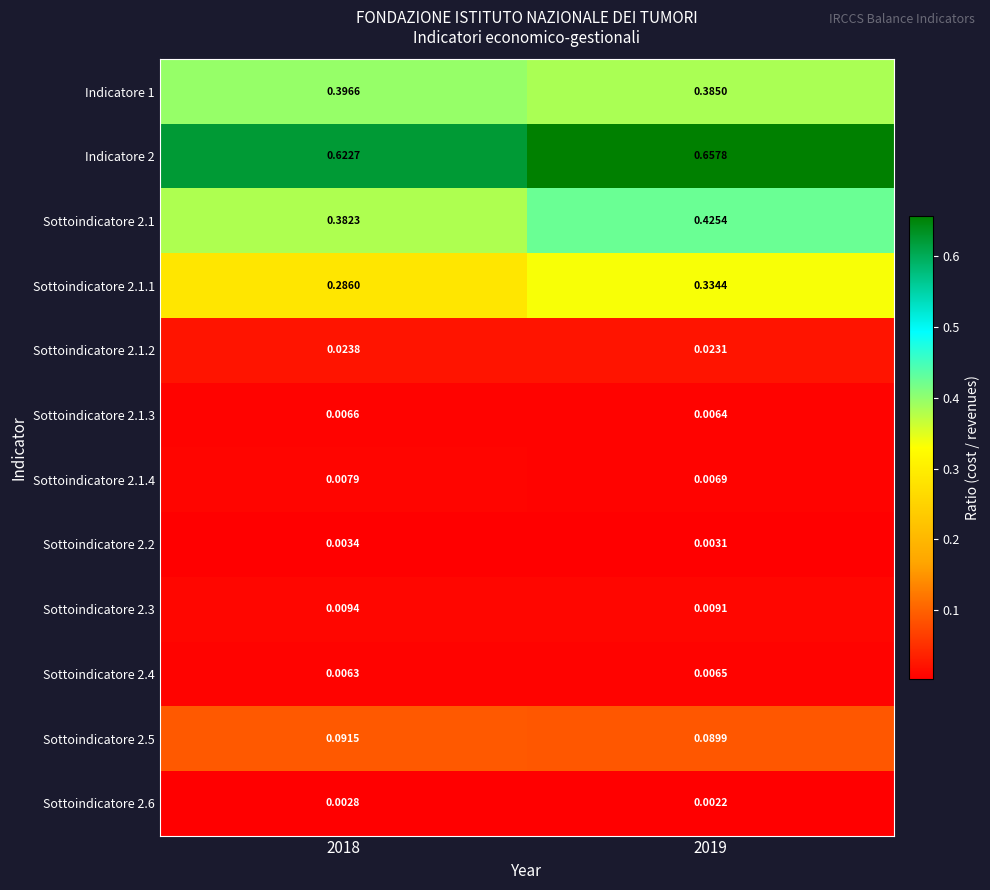

Reading left to right, list all the values displayed in this chart.

Indicatore 1: 2018=0.4	2019=0.4
Indicatore 2: 2018=0.6	2019=0.7
Sottoindicatore 2.1: 2018=0.4	2019=0.4
Sottoindicatore 2.1.1: 2018=0.3	2019=0.3
Sottoindicatore 2.1.2: 2018=0.0	2019=0.0
Sottoindicatore 2.1.3: 2018=0.0	2019=0.0
Sottoindicatore 2.1.4: 2018=0.0	2019=0.0
Sottoindicatore 2.2: 2018=0.0	2019=0.0
Sottoindicatore 2.3: 2018=0.0	2019=0.0
Sottoindicatore 2.4: 2018=0.0	2019=0.0
Sottoindicatore 2.5: 2018=0.1	2019=0.1
Sottoindicatore 2.6: 2018=0.0	2019=0.0